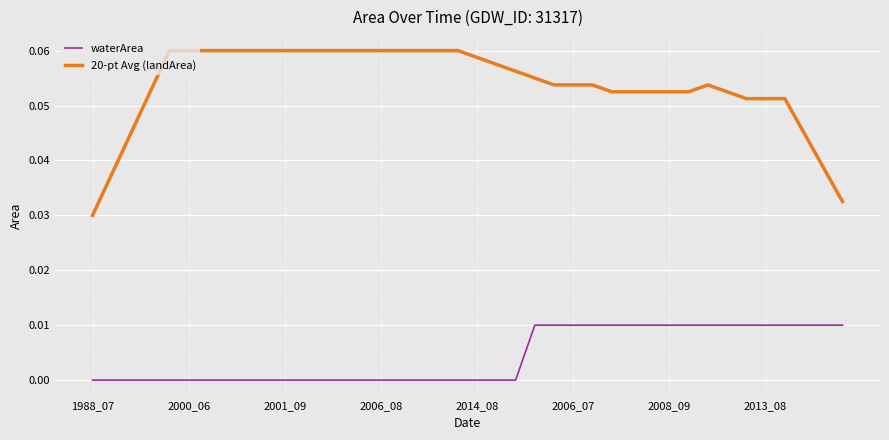

List the series in order of their peak value, lowest first.

waterArea, 20-pt Avg (landArea)